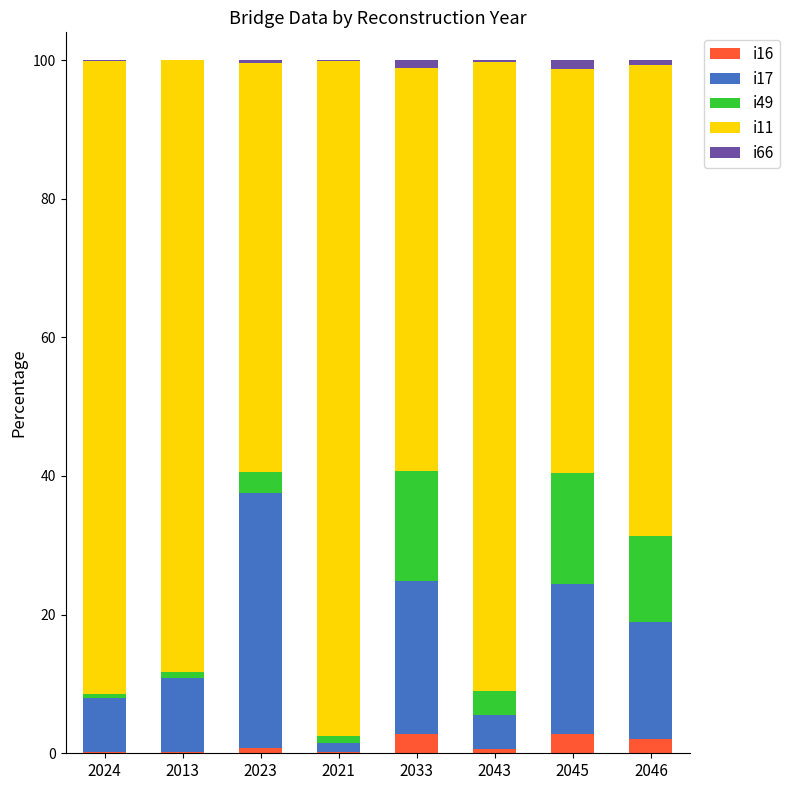

What is the maximum value for i16?

2.7